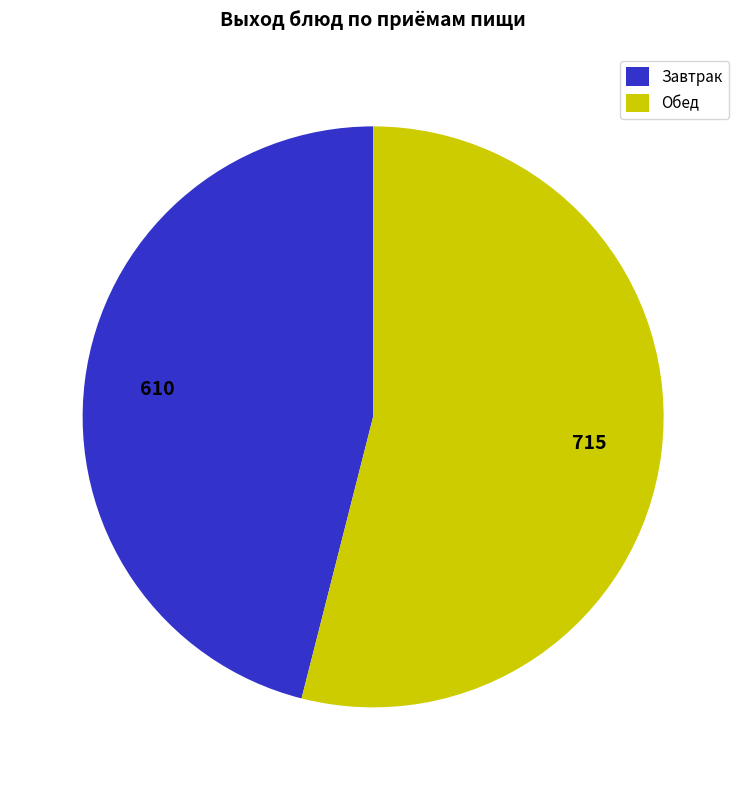

What is the ratio of the value at Завтрак to the value at Обед?

0.9